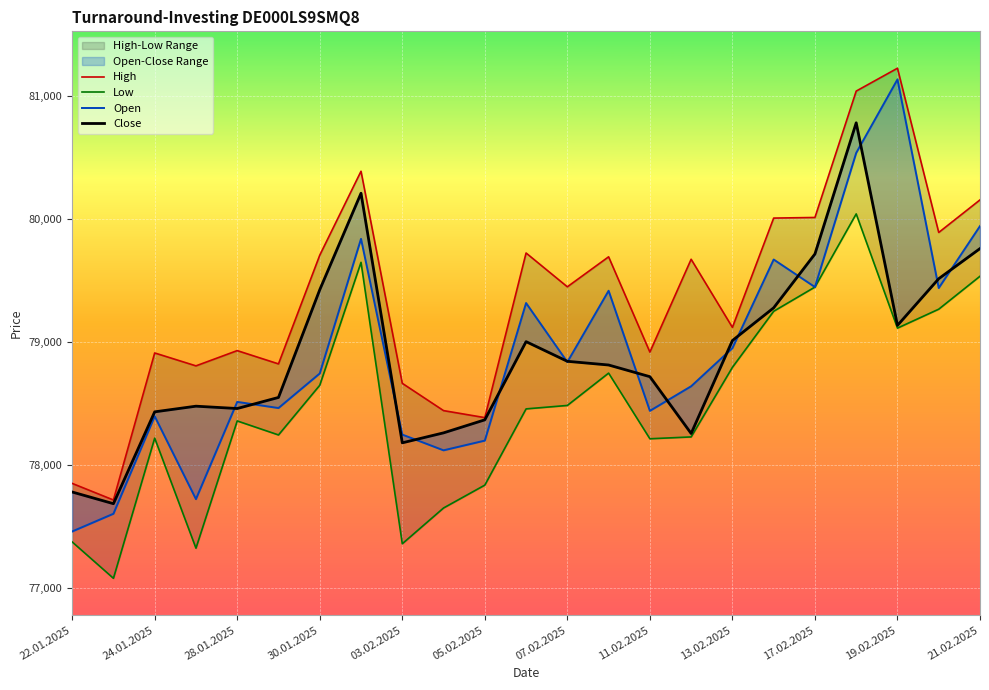

How many lines are shown in the chart?

4